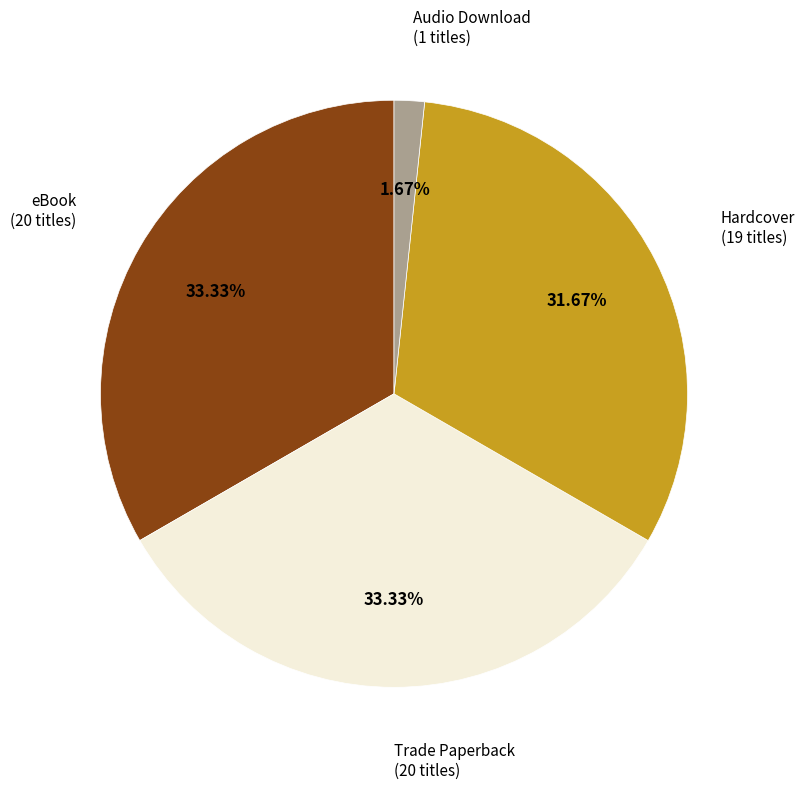

Is there a majority slice in this chart?

No